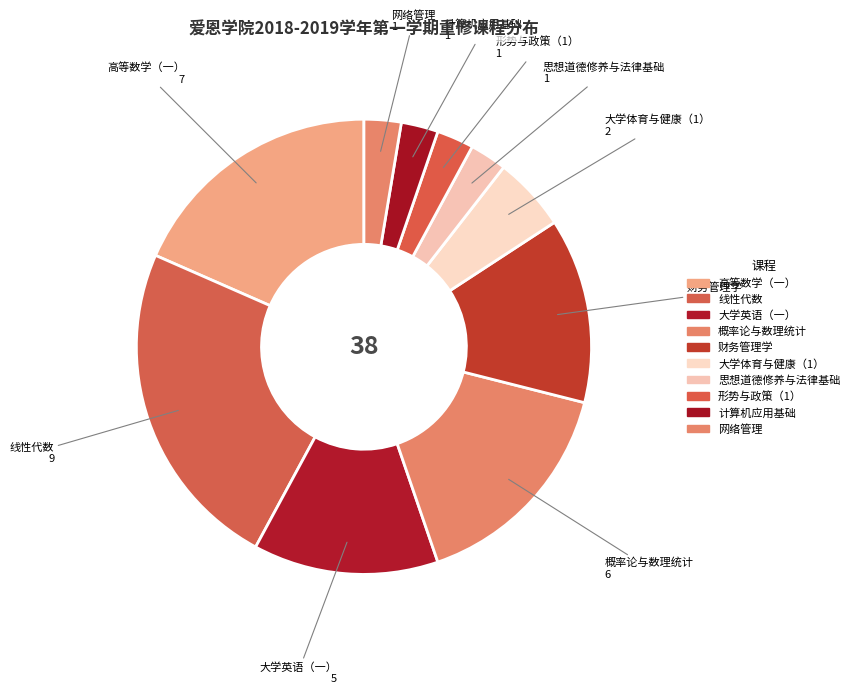

To the nearest percent, what percentage of the pie is 高等数学（一）?

18%